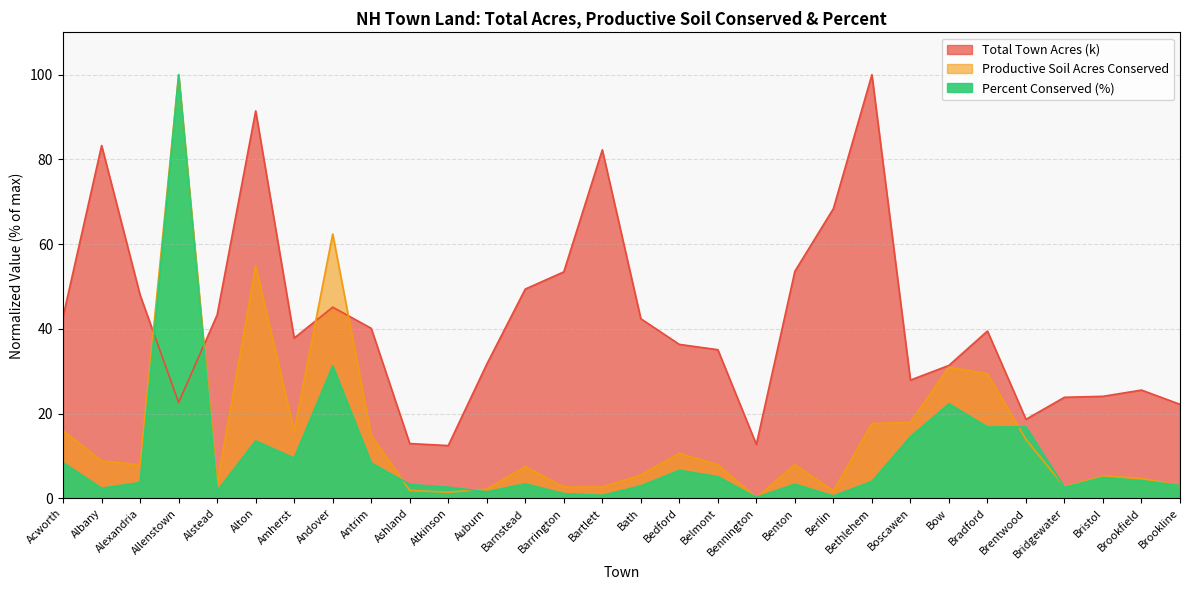

Which series changed the most between Alexandria and Andover?

Productive Soil Acres Conserved